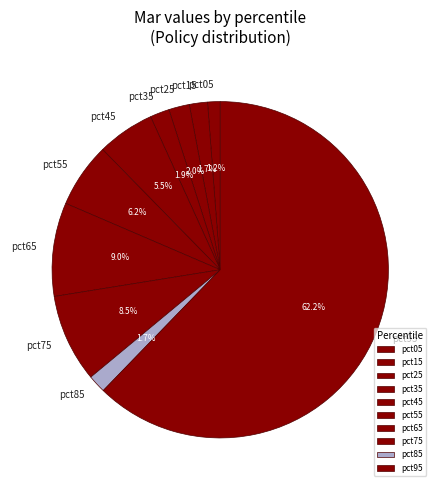

How many segments does this pie chart have?

10